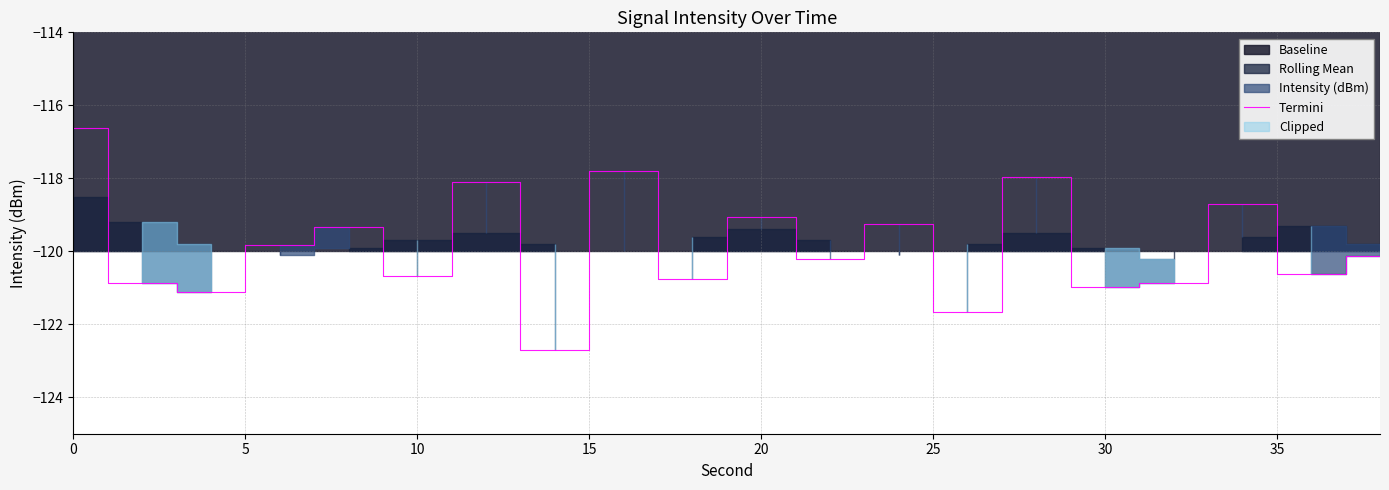

Reading left to right, what are all the values shown in this chart?

-116.6	-120.9	-121.1	-119.8	-119.3	-120.7	-118.1	-122.7	-117.8	-120.8	-119.0	-120.2	-119.3	-121.7	-118.0	-121.0	-120.9	-118.7	-120.6	-120.1